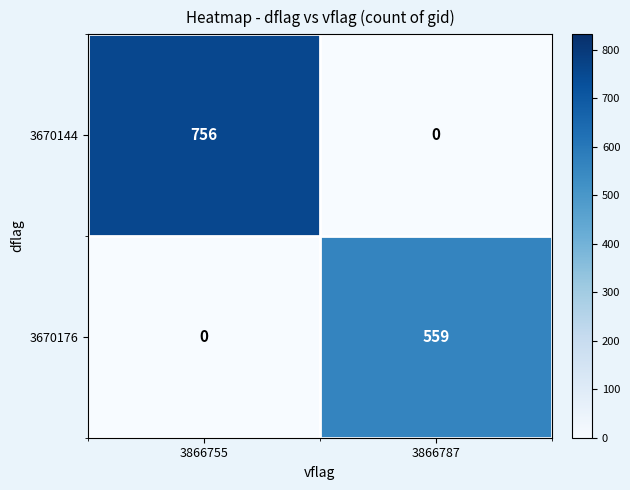

Rank the series by their average value, from lowest to highest.

3670176, 3670144